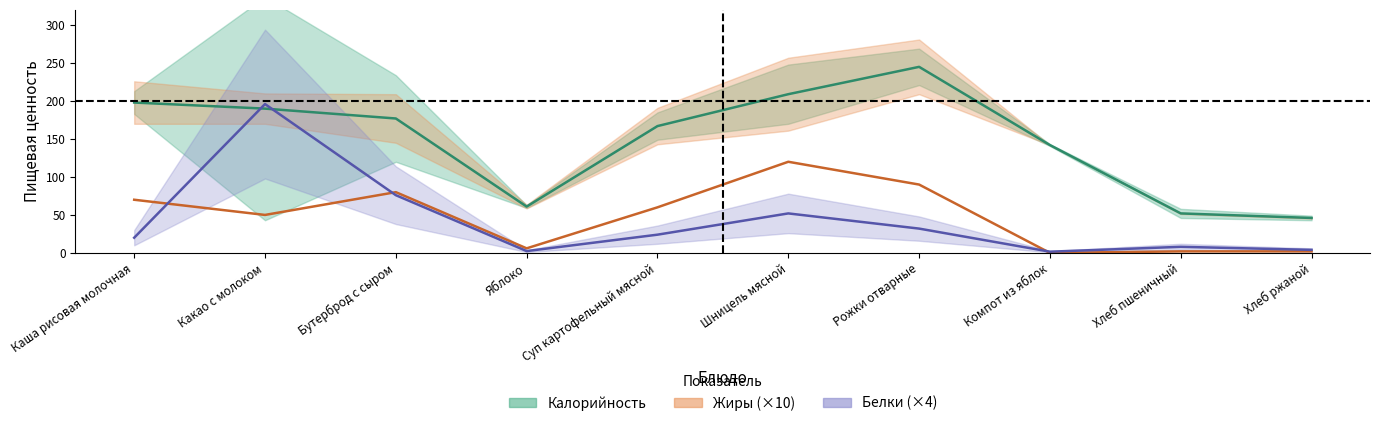

Which series has the widest spread of values?

Калорийность